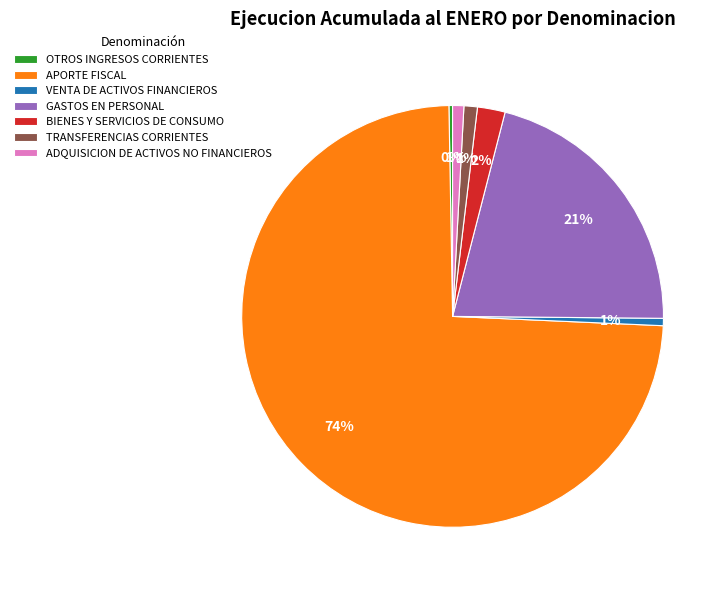

What is the ratio of the value at GASTOS EN PERSONAL to the value at APORTE FISCAL?

0.3